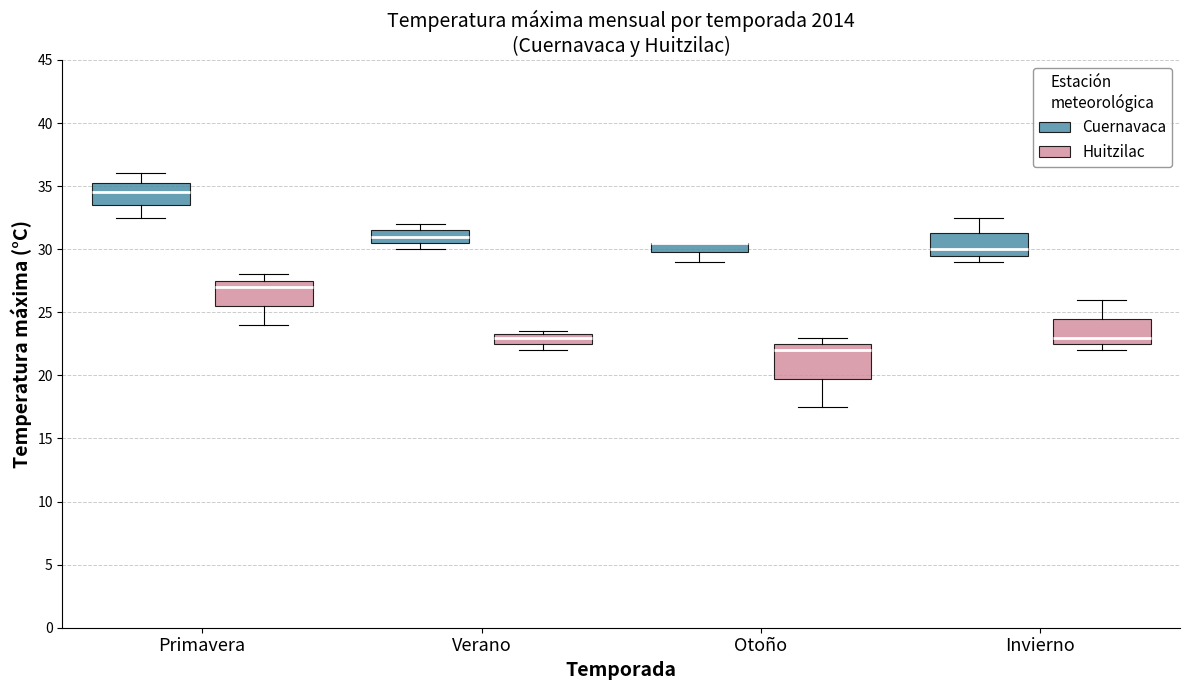

Reading left to right, transcribe this box plot: for each box, give where its median line is, the range the box spans, and where its two whiskers end, as read against the y-axis. The values are not printed on the chart, so give them approximately, as read against the axis.

Primavera (Cuernavaca): median 34.5, box 33.5 to 35.5, whiskers 32.5 to 36.0
Primavera (Huitzilac): median 27.0, box 25.5 to 27.5, whiskers 24.0 to 28.0
Verano (Cuernavaca): median 31.0, box 30.5 to 31.5, whiskers 30.0 to 32.0
Verano (Huitzilac): median 23.0, box 22.5 to 23.5, whiskers 22.0 to 23.5 (just above the box's upper edge)
Otoño (Cuernavaca): median 30.5 (drawn on the box's upper edge), box 30.0 to 30.5, whiskers 29.0 to 30.5
Otoño (Huitzilac): median 22.0, box 20.0 to 22.5, whiskers 17.5 to 23.0
Invierno (Cuernavaca): median 30.0, box 29.5 to 31.5, whiskers 29.0 to 32.5
Invierno (Huitzilac): median 23.0, box 22.5 to 24.5, whiskers 22.0 to 26.0